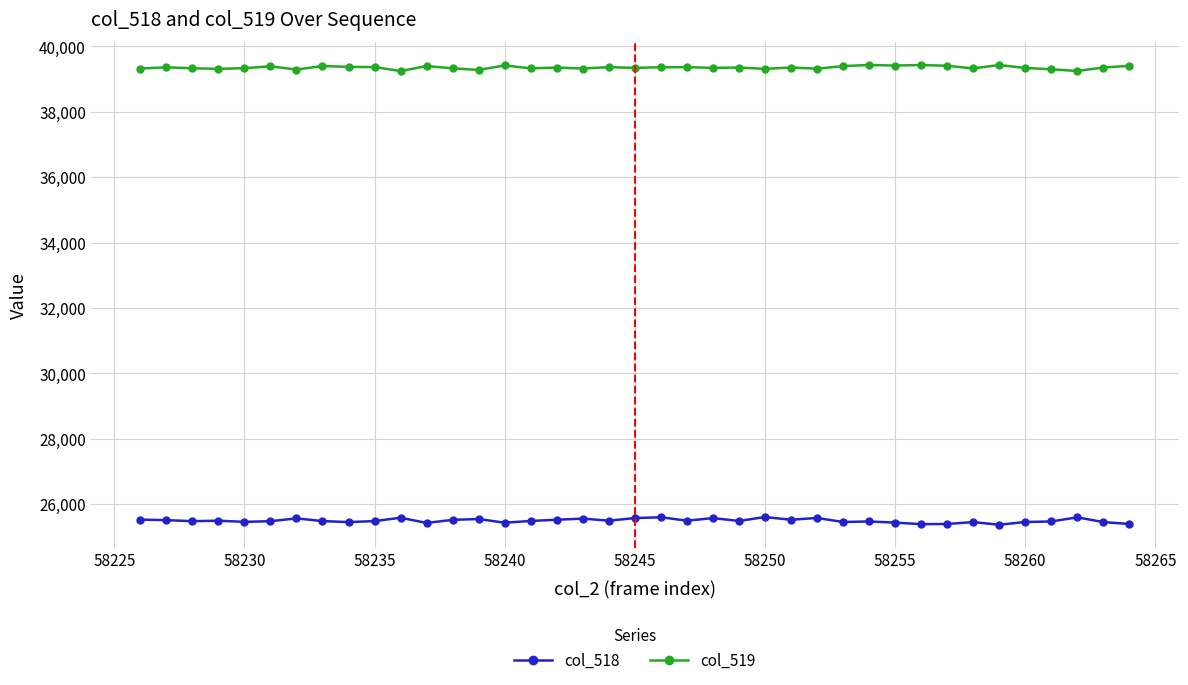

What is the average value of the col_519 series?

39354